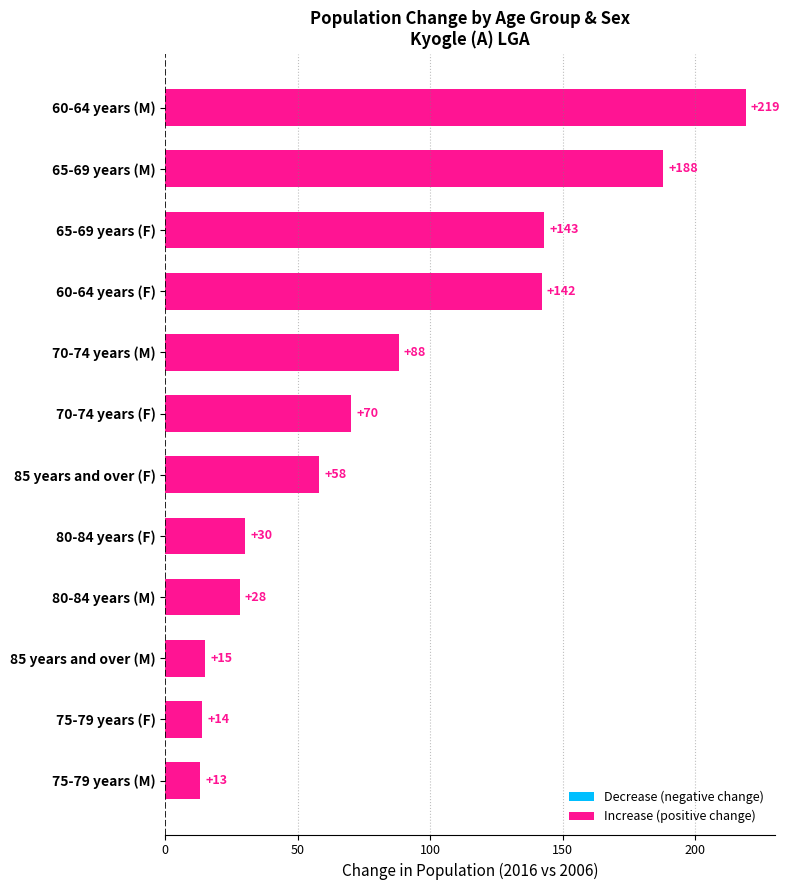

How many series are shown in this chart?

1